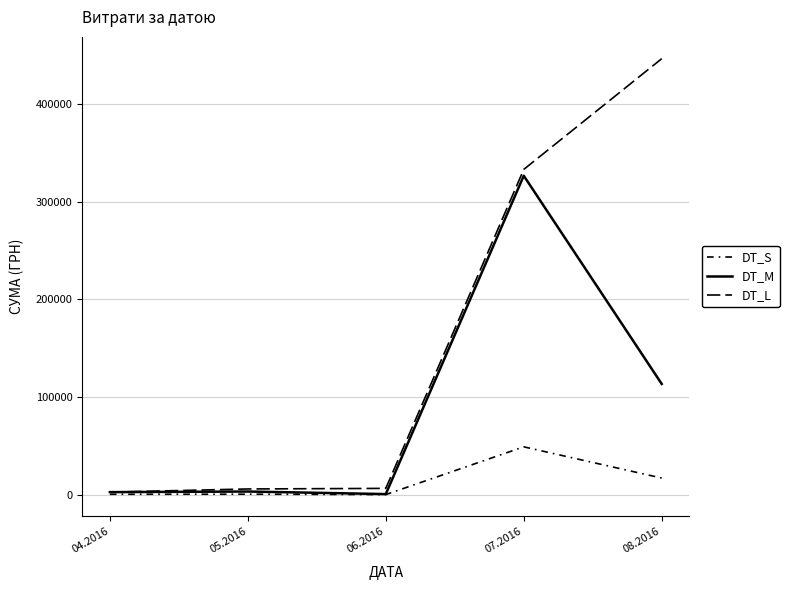

Reading left to right, list all the values displayed in this chart.

DT_S: 04.2016=392.6	05.2016=483.8	06.2016=90.0	07.2016=48985.8	08.2016=17009.8
DT_M: 04.2016=2617.3	05.2016=3225.4	06.2016=600.0	07.2016=326572.3	08.2016=113398.5
DT_L: 04.2016=2617.3	05.2016=5842.7	06.2016=6442.7	07.2016=333015.0	08.2016=446413.6